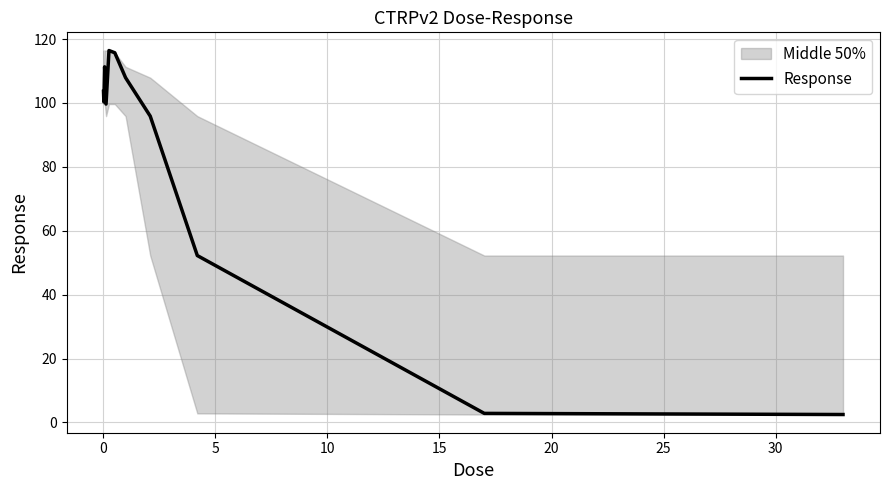

What is the highest value of the Response series?

116.4